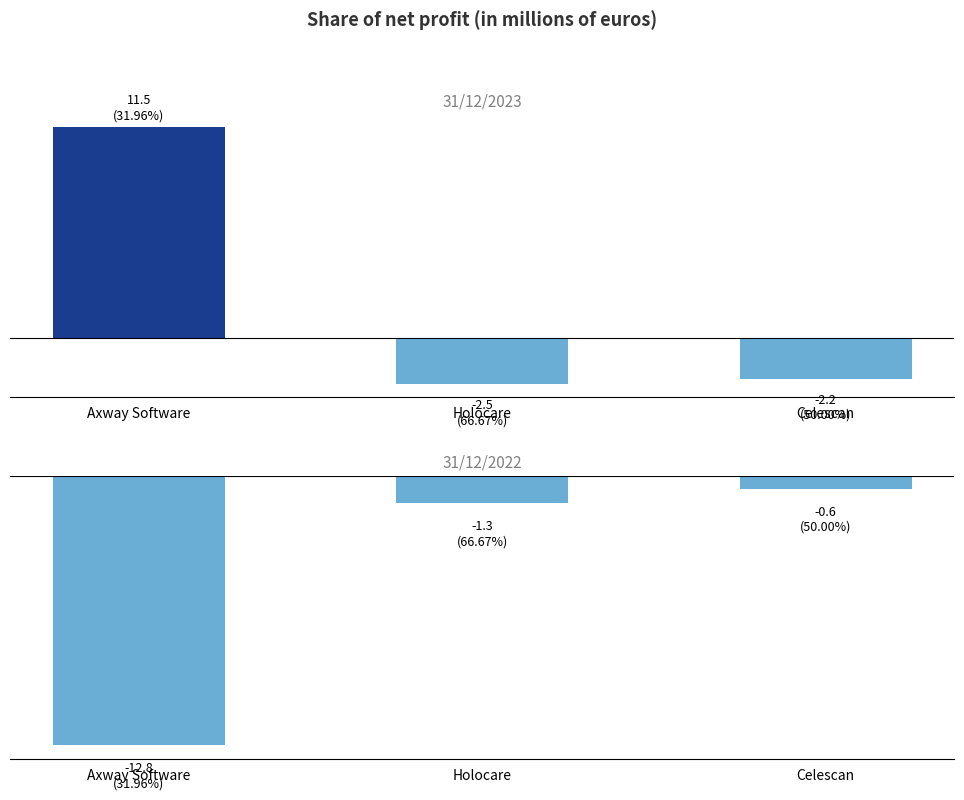

The 31/12/2023 series shows 5.8 at Axway Software. True or false?

False